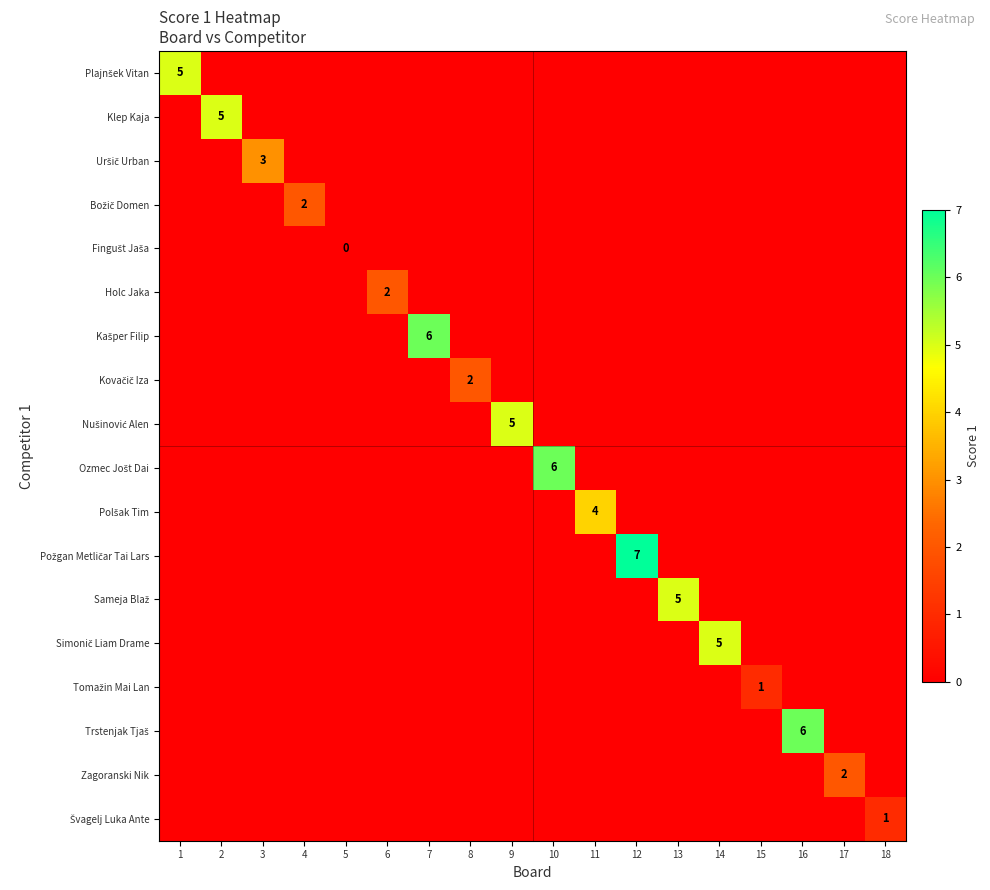

True or false: Holc Jaka has a value of 2 at 6.

True